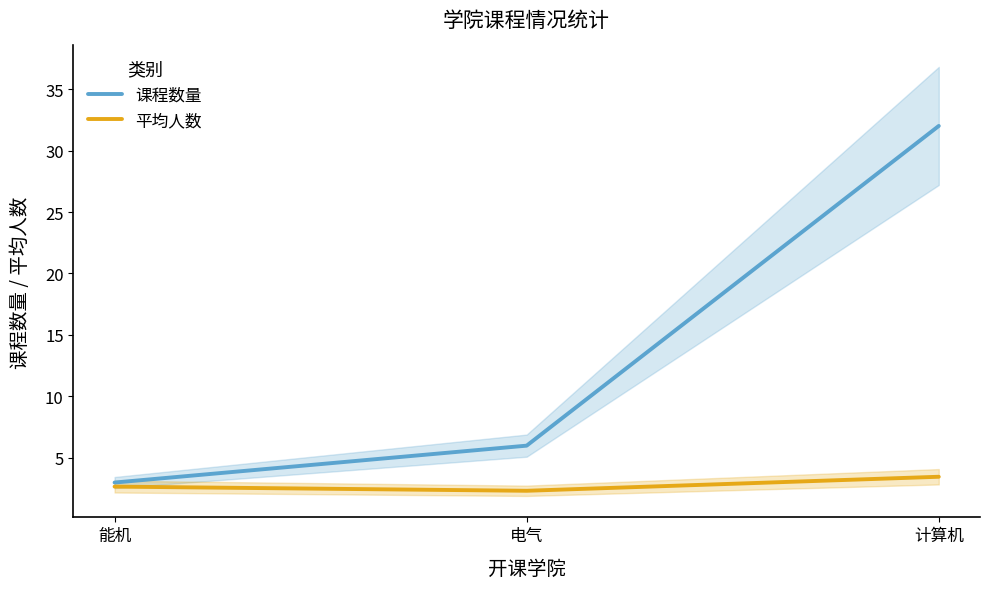

At which label is 平均人数 closest to 2?

电气